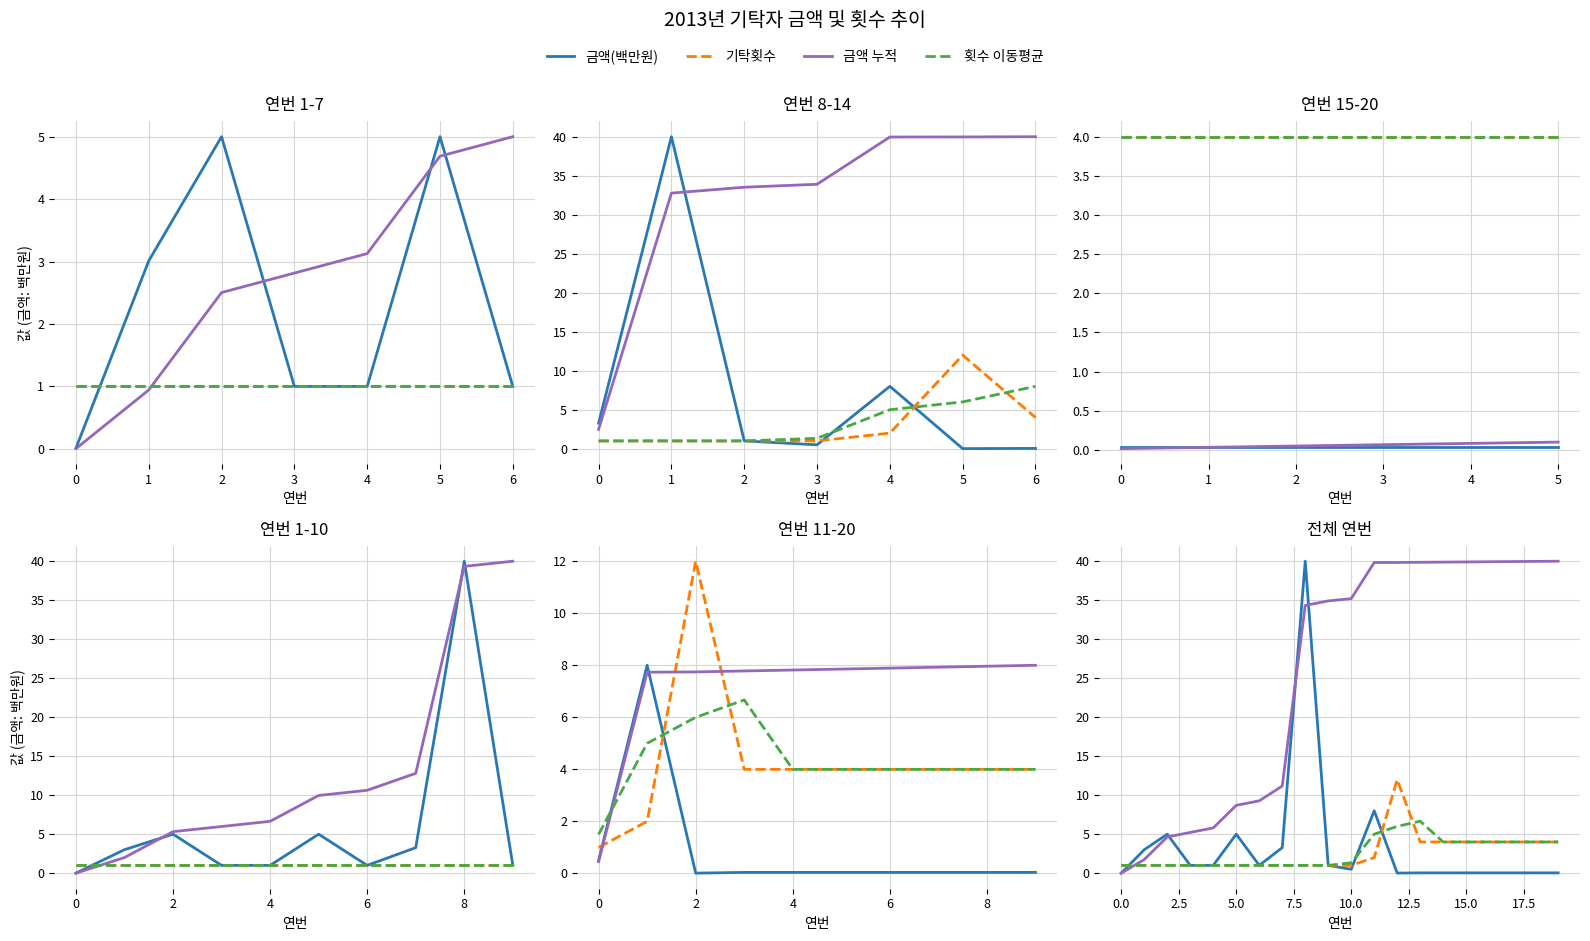

What value does the 기탁횟수 series have at 11?

2.0